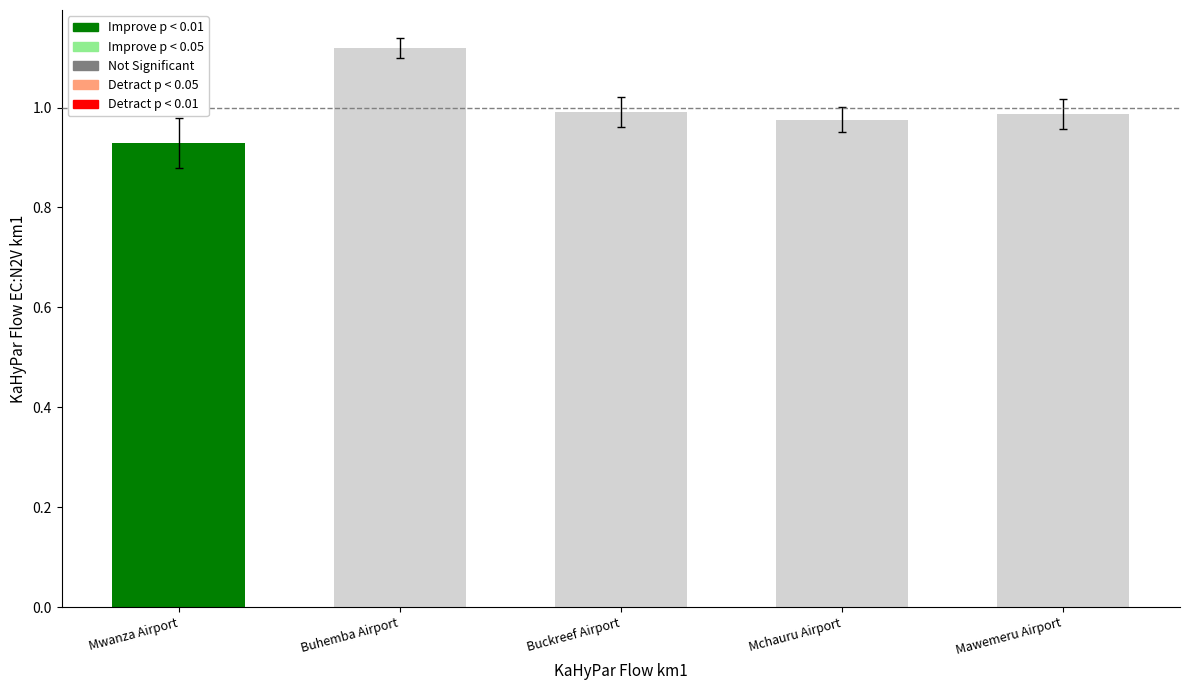

What is the label of the 5th bar from the right?

Mwanza Airport